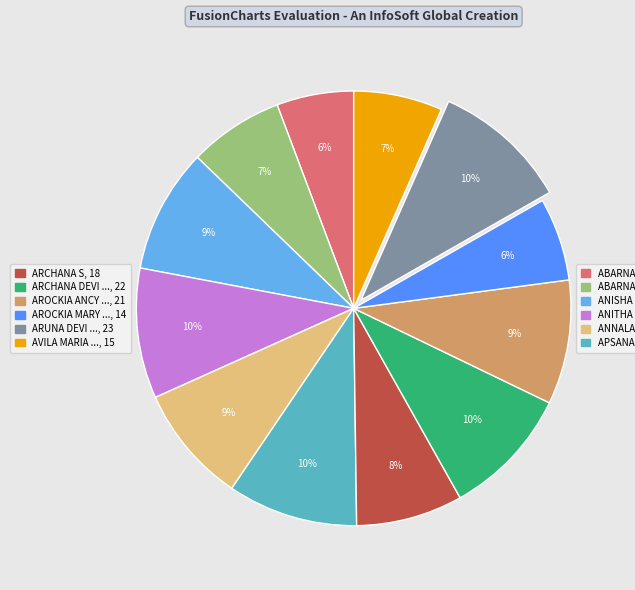

To the nearest percent, what is the average slice percentage?

8%